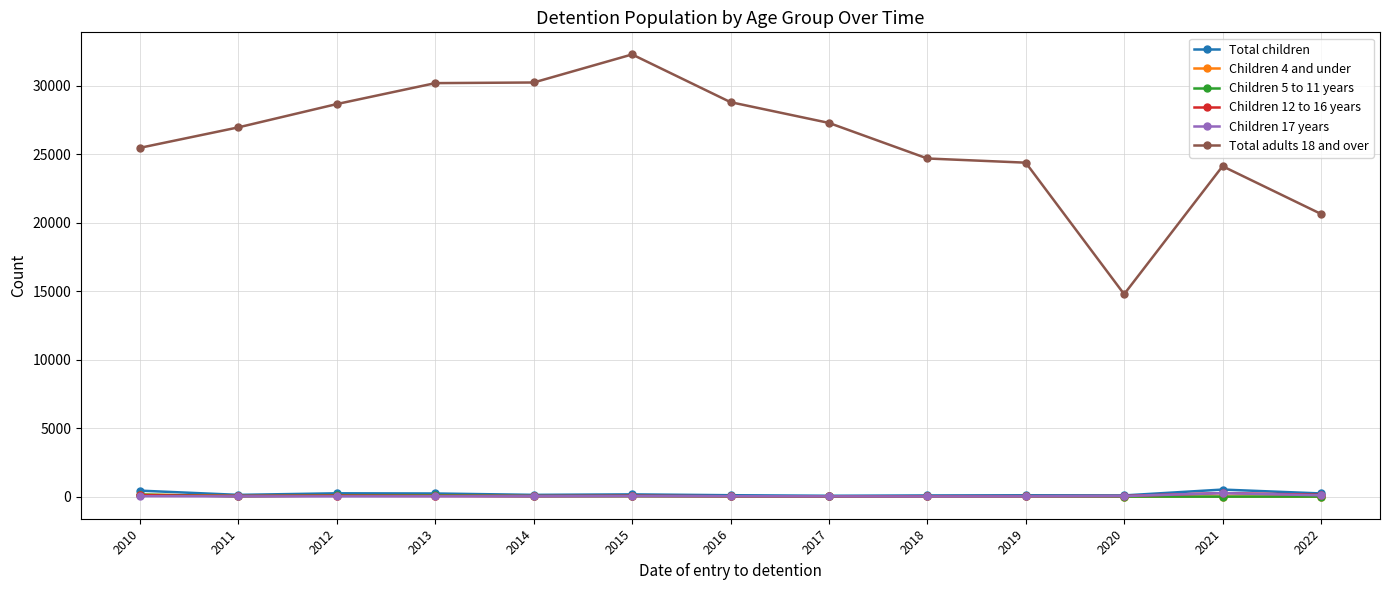

The Total adults 18 and over series shows 19169 at 2015. True or false?

False